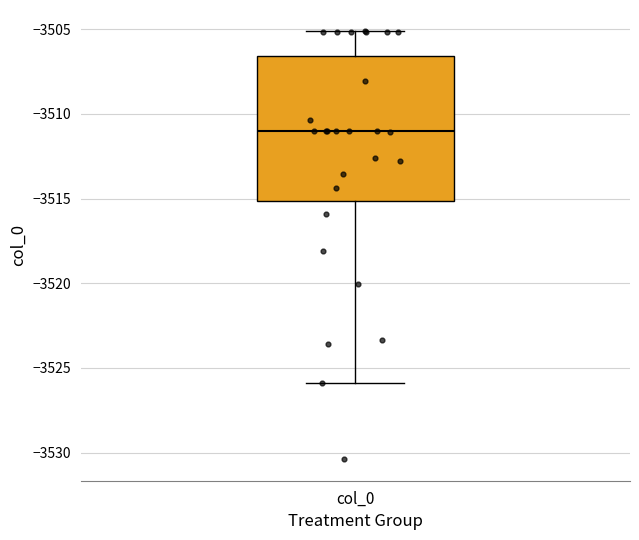

Transcribe this box plot: give where the median line is, the range the box spans, and where the two whiskers end, as read against the y-axis. The values are not printed on the chart, so give them approximately, as read against the axis.

median -3511.0, box -3515.0 to -3506.5, whiskers -3526.0 to -3505.0